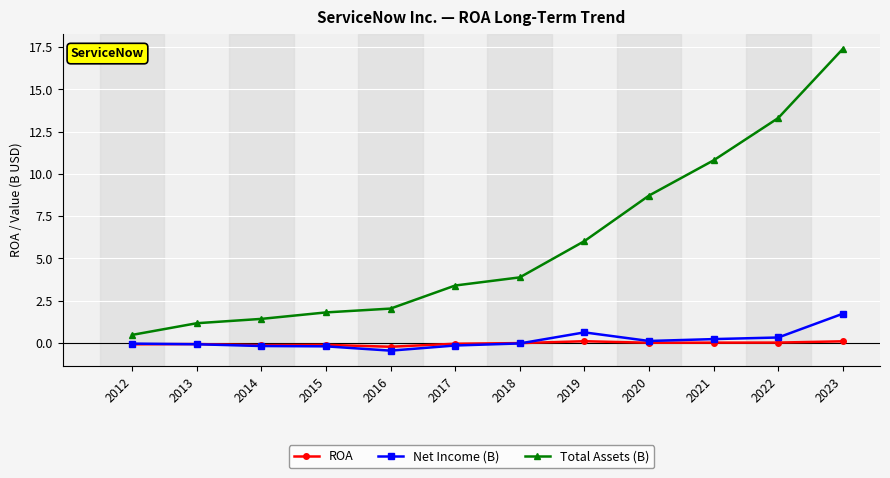

How many categories are shown in the chart?

12